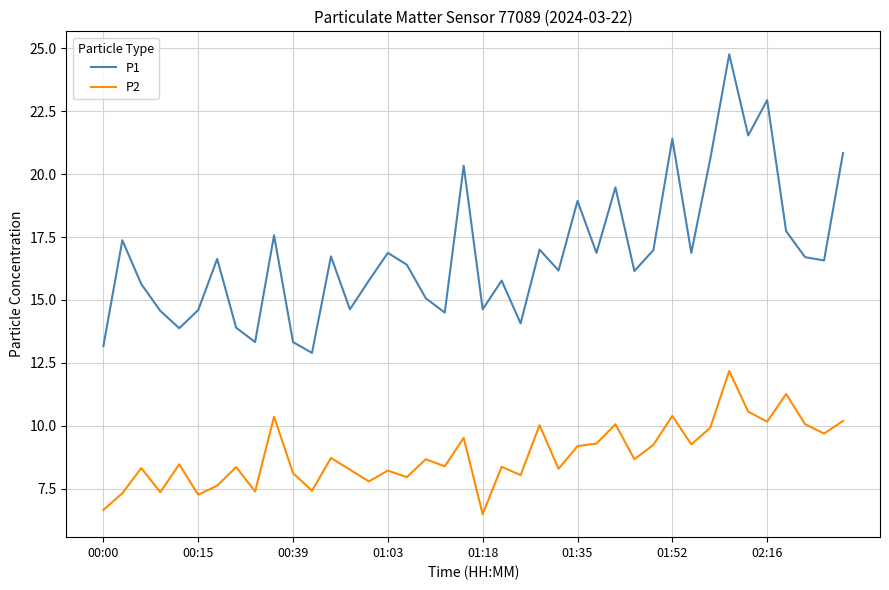

What is the highest value of the P2 series?

12.2